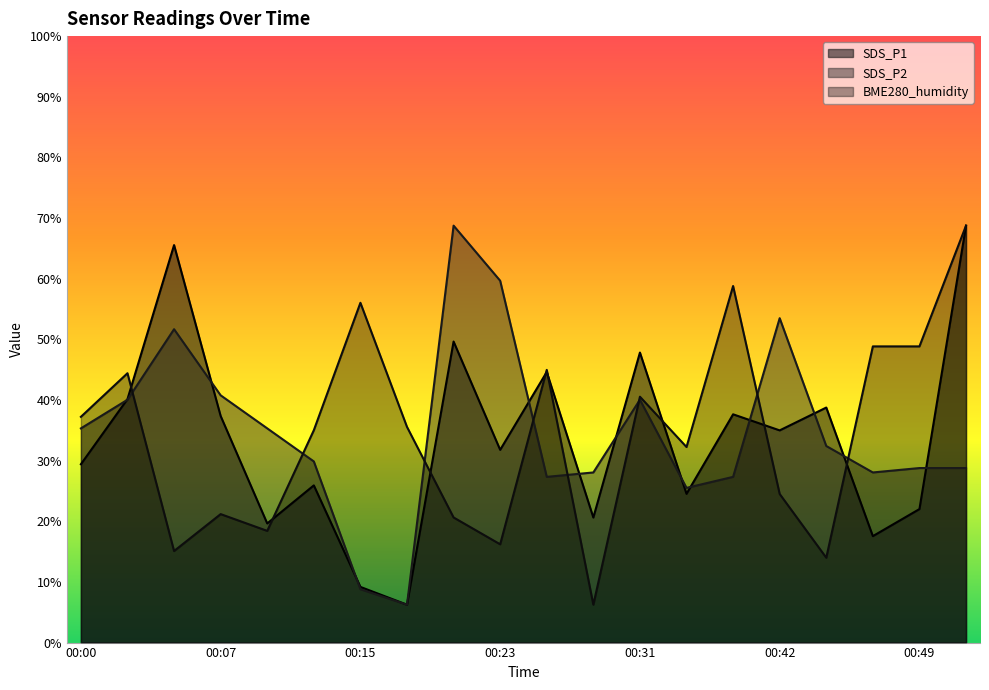

What is the approximate value of SDS_P1 at 00:52?

68.8